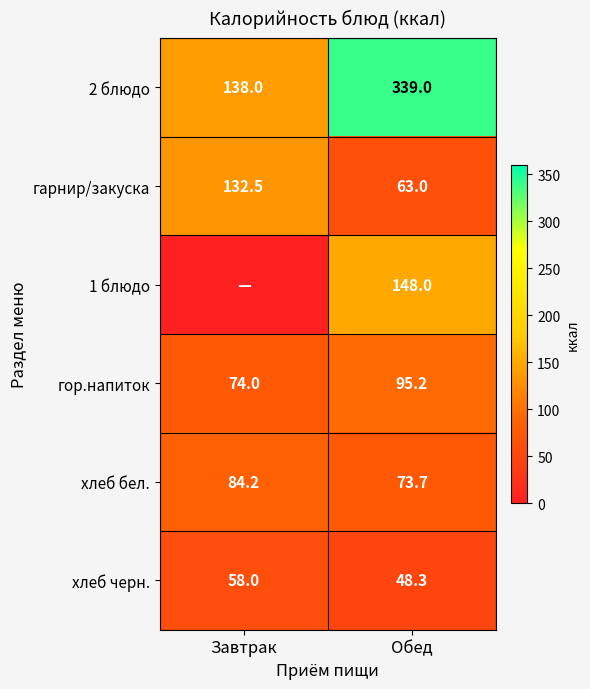

The хлеб бел. series shows 125.0 at Обед. True or false?

False